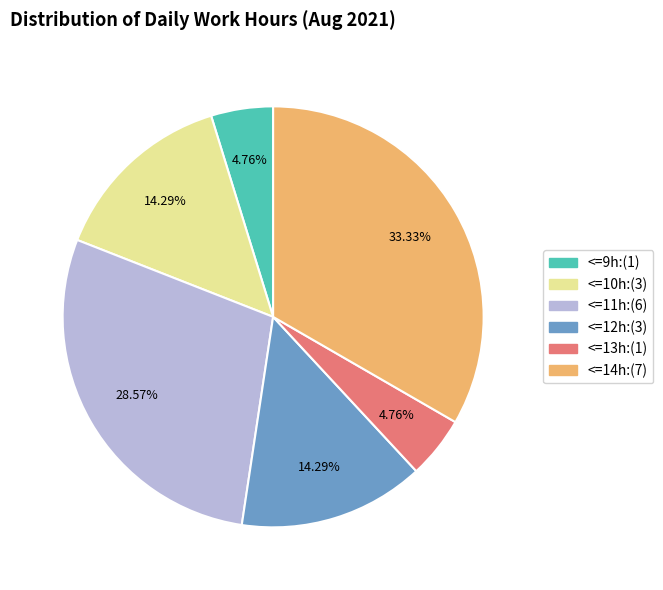

Is there any slice that represents more than half of the pie?

No